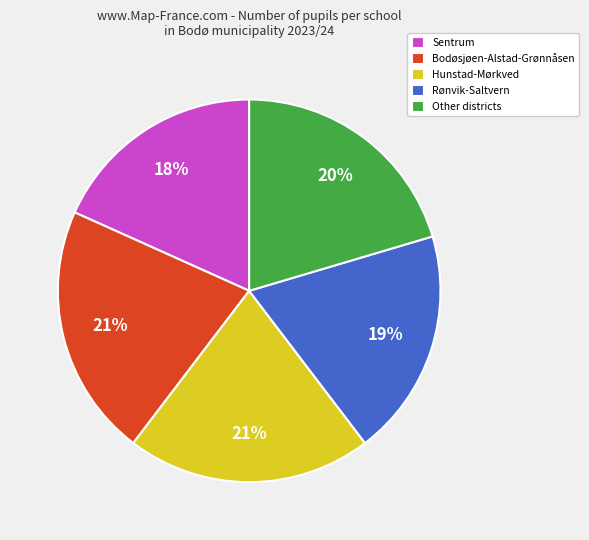

Is there a majority slice in this chart?

No